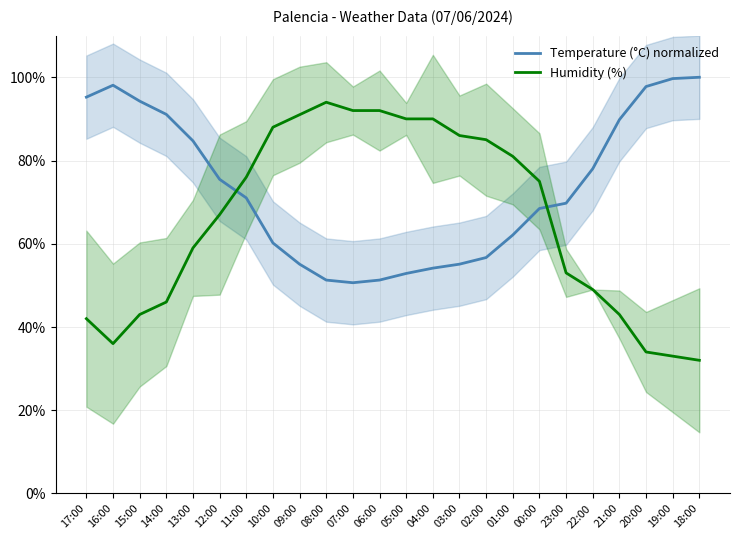

Is the value of Temperature (°C) normalized at 10:00 greater than the value of Humidity (%) at 20:00?

Yes